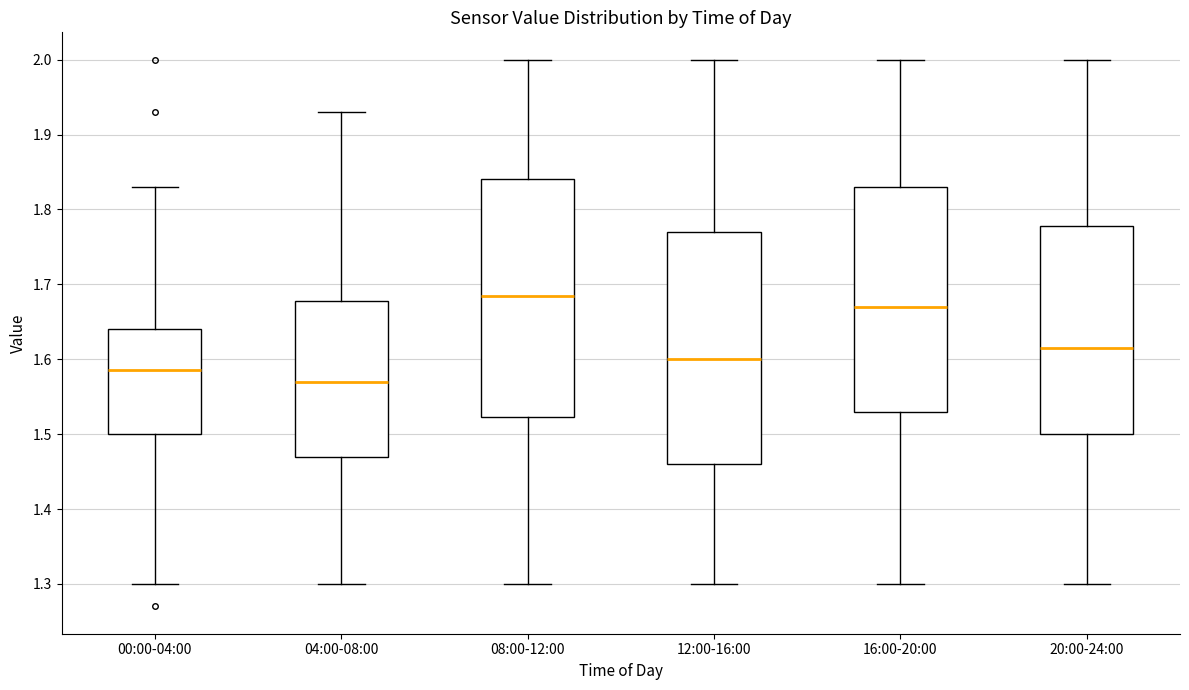

Reading left to right, read every box against the y-axis: the position of its median line, the range the box covers, and the ends of its whiskers. The values are not printed on the chart, so give them approximately, as read against the axis.

00:00-04:00: median 1.59, box 1.50 to 1.64, whiskers 1.30 to 1.83
04:00-08:00: median 1.57, box 1.47 to 1.68, whiskers 1.30 to 1.93
08:00-12:00: median 1.69, box 1.52 to 1.84, whiskers 1.30 to 2.00
12:00-16:00: median 1.60, box 1.46 to 1.77, whiskers 1.30 to 2.00
16:00-20:00: median 1.67, box 1.53 to 1.83, whiskers 1.30 to 2.00
20:00-24:00: median 1.62, box 1.50 to 1.78, whiskers 1.30 to 2.00